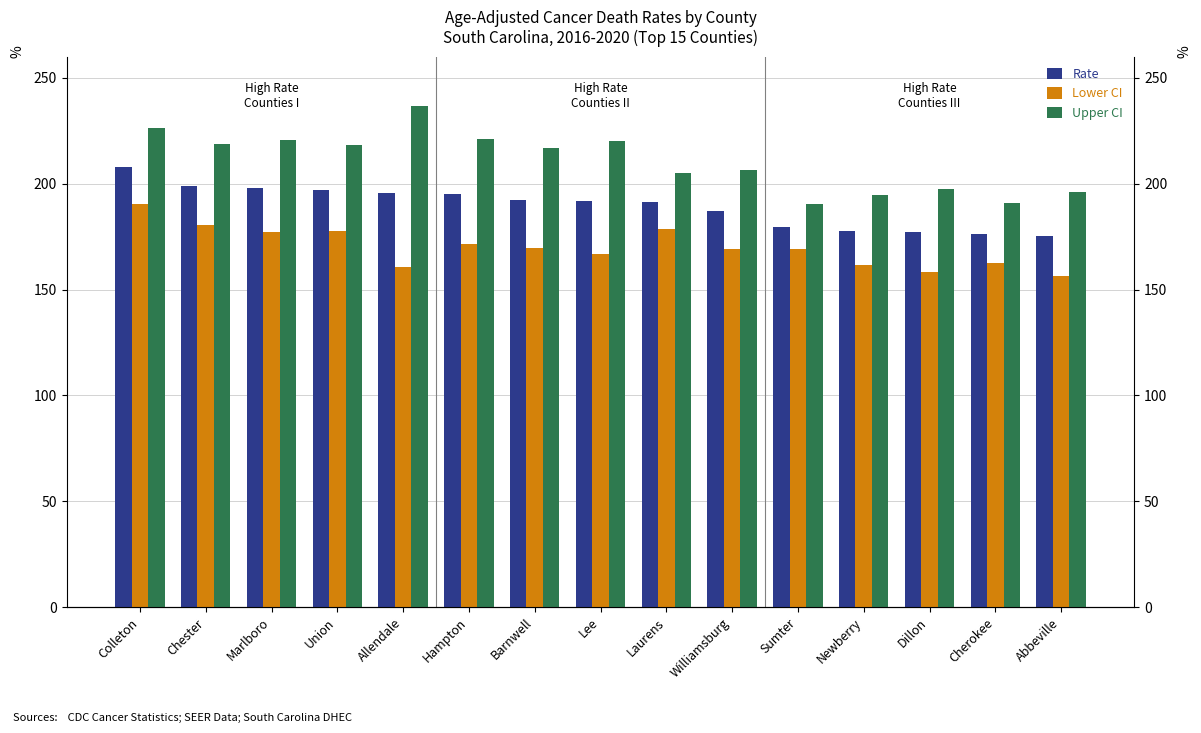

Rank the series by their maximum value, from highest to lowest.

Upper CI, Rate, Lower CI